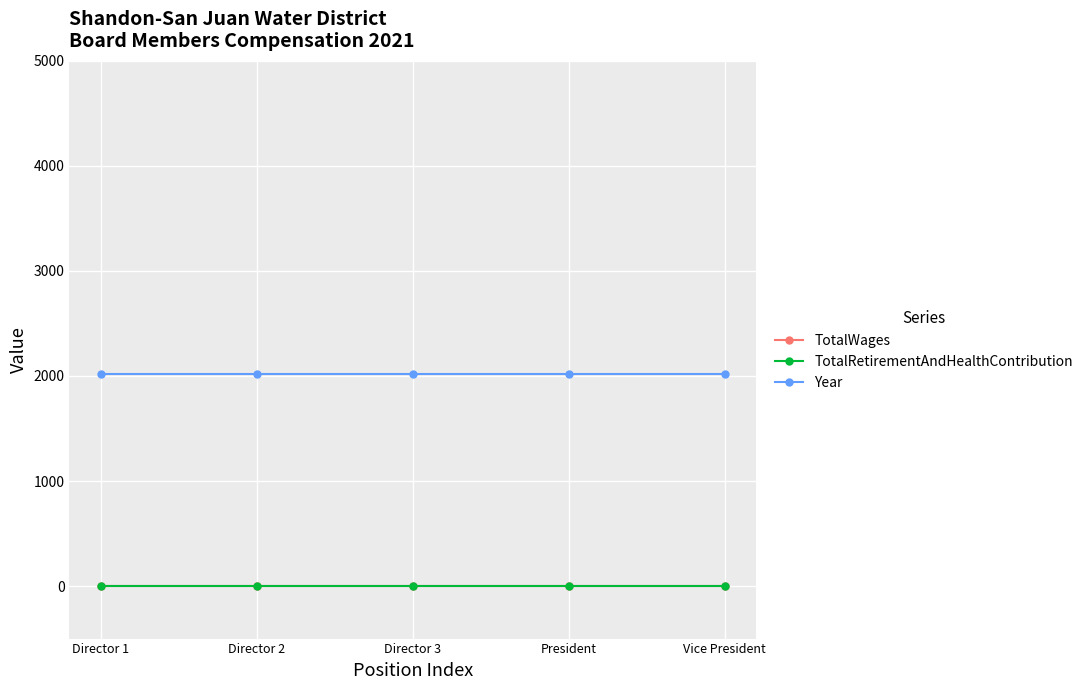

How many lines are shown in the chart?

3